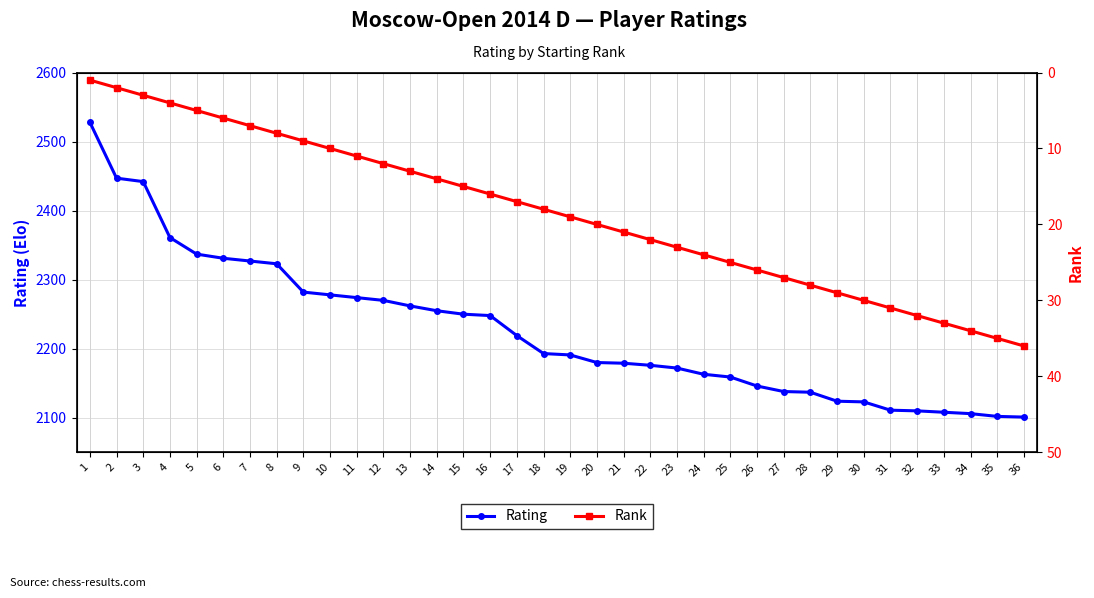

Between 10 and 32, which series saw the biggest shift?

Rating